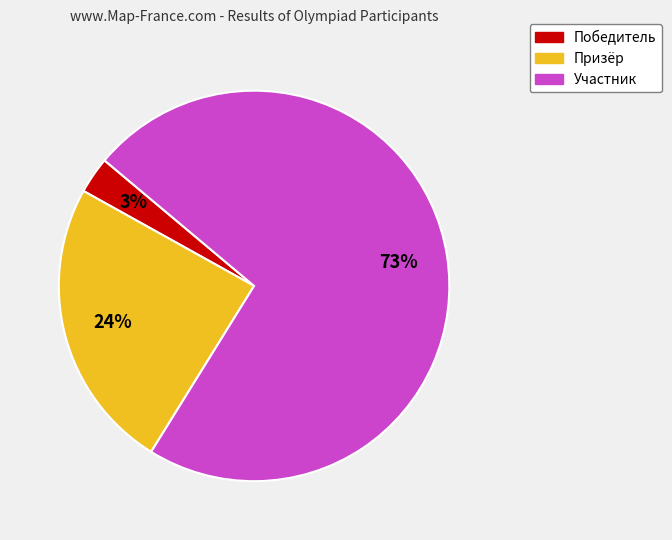

Which has a higher value, Участник or Призёр?

Участник